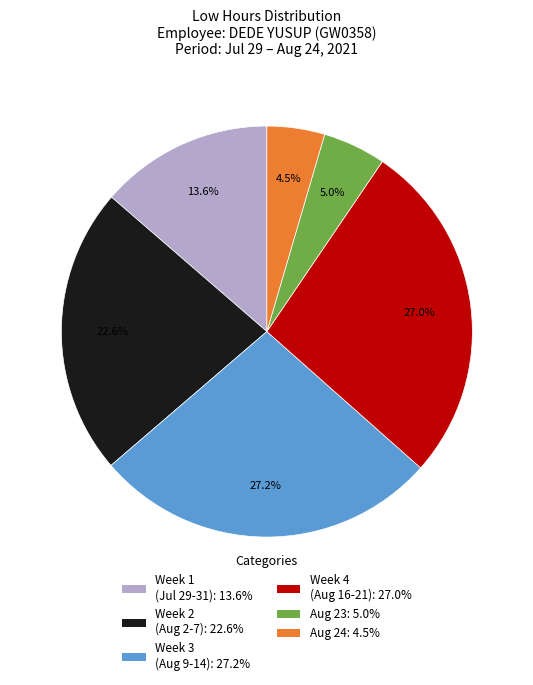

What is the ratio of the value at Week 3 (Aug 9-14): 27.2% to the value at Aug 24: 4.5%?

6.0